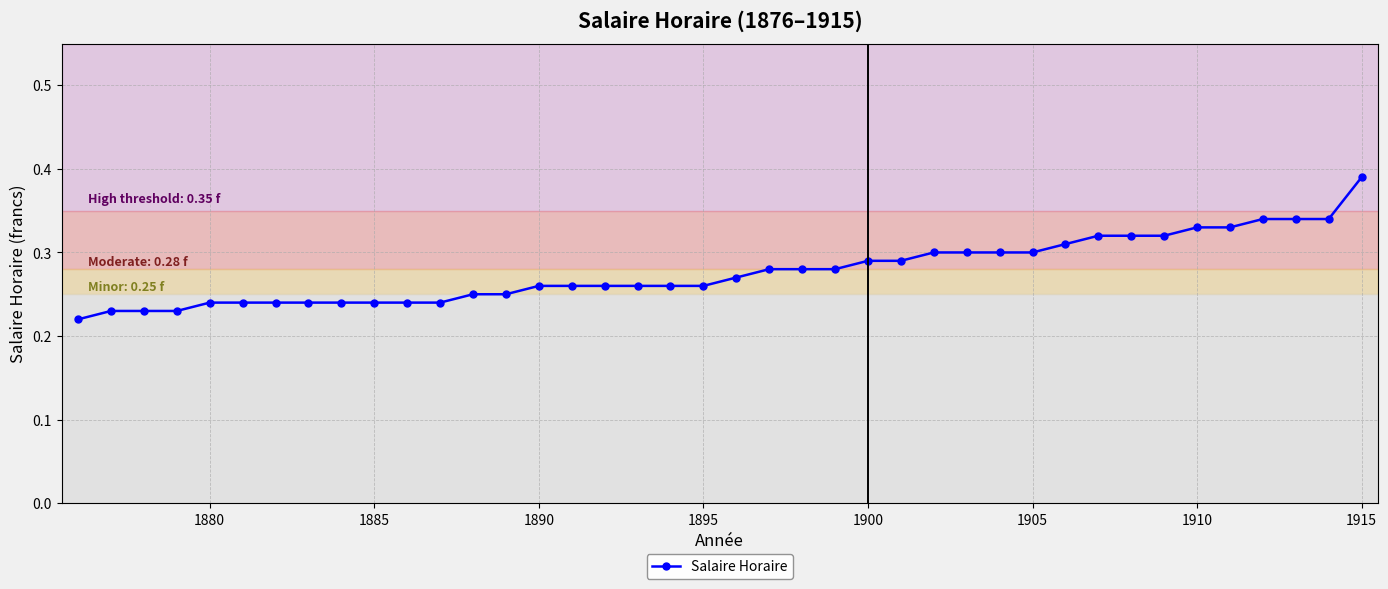

How many values are between 0 and 1?

40